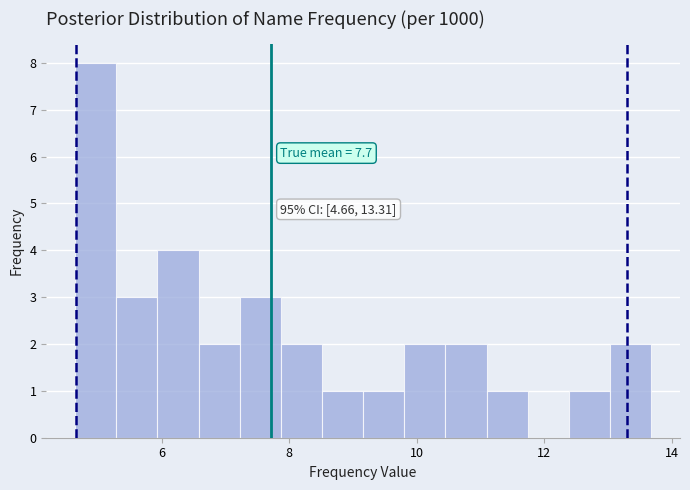

Around what value on the x-axis is the tallest bar? Give the approximate position of its centre, as read against the axis.

5.0